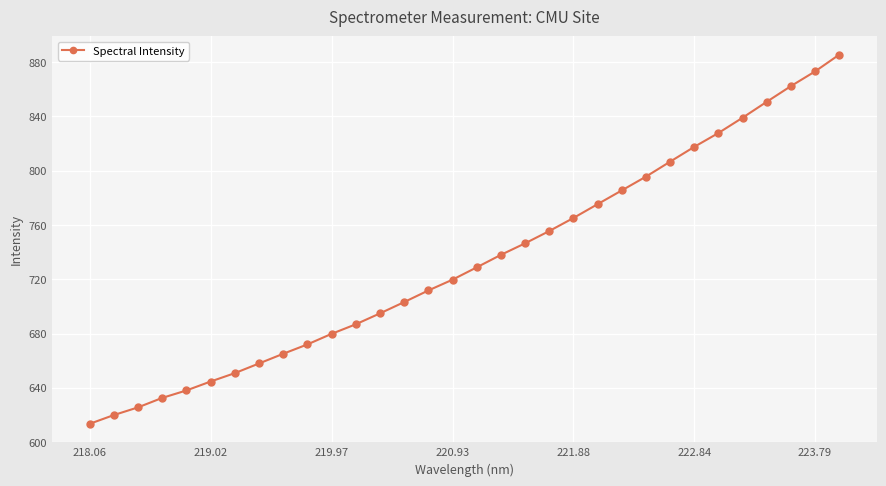

What is the sum of all values?

23467.9